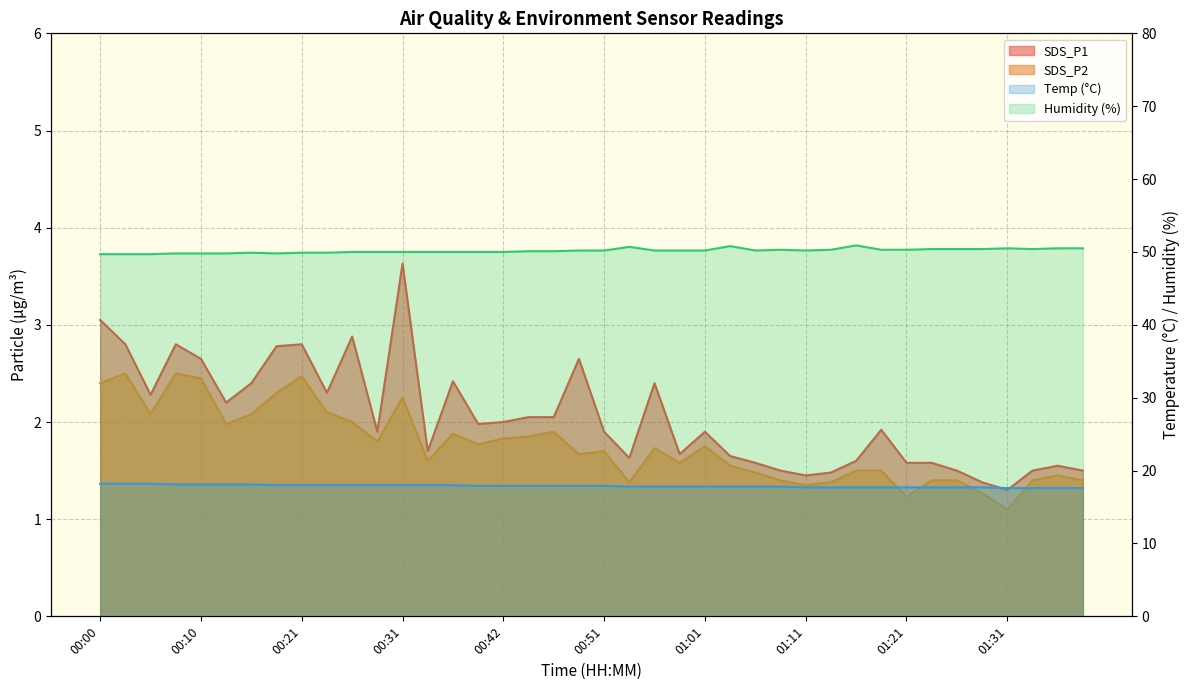

Which category has the lowest value in the Temp series?

01:31